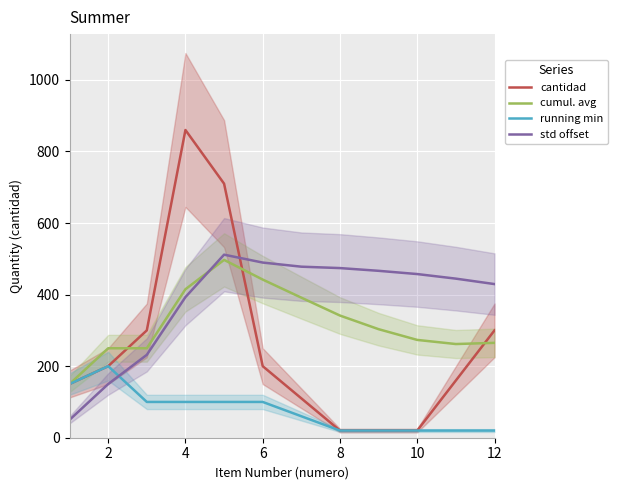

What is the maximum value for running min?

200.0